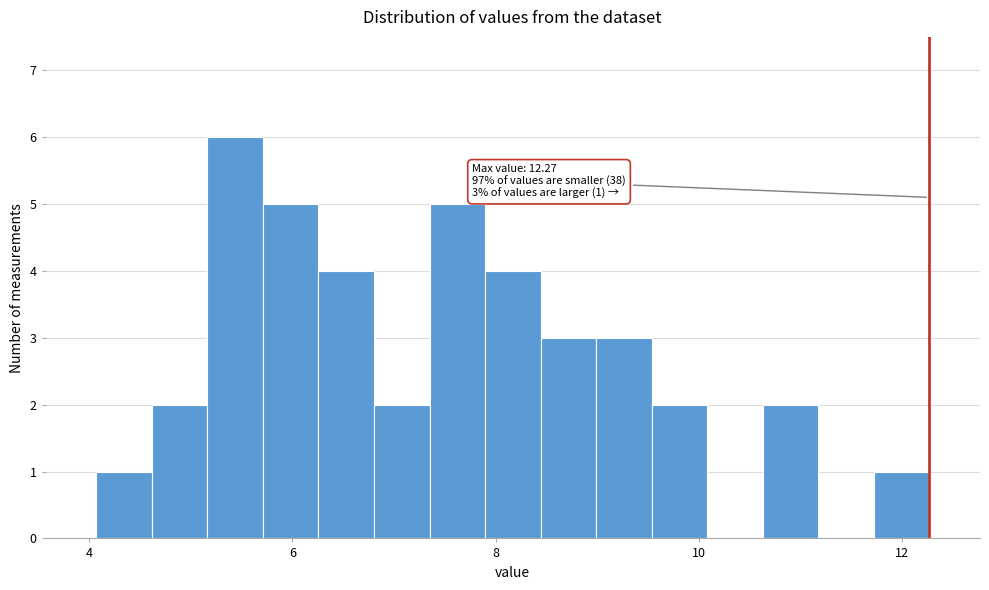

Read against the x-axis, roughly where is the centre of the tallest bar?

5.4